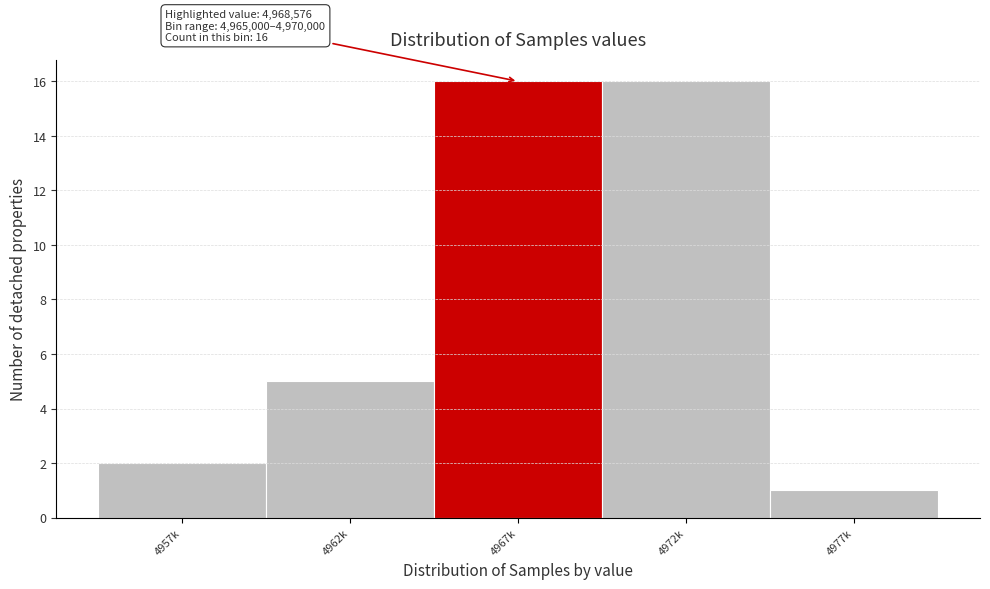

Reading left to right, list all the values displayed in this chart.

4957k=2	4962k=5	4967k=16	4972k=16	4977k=1